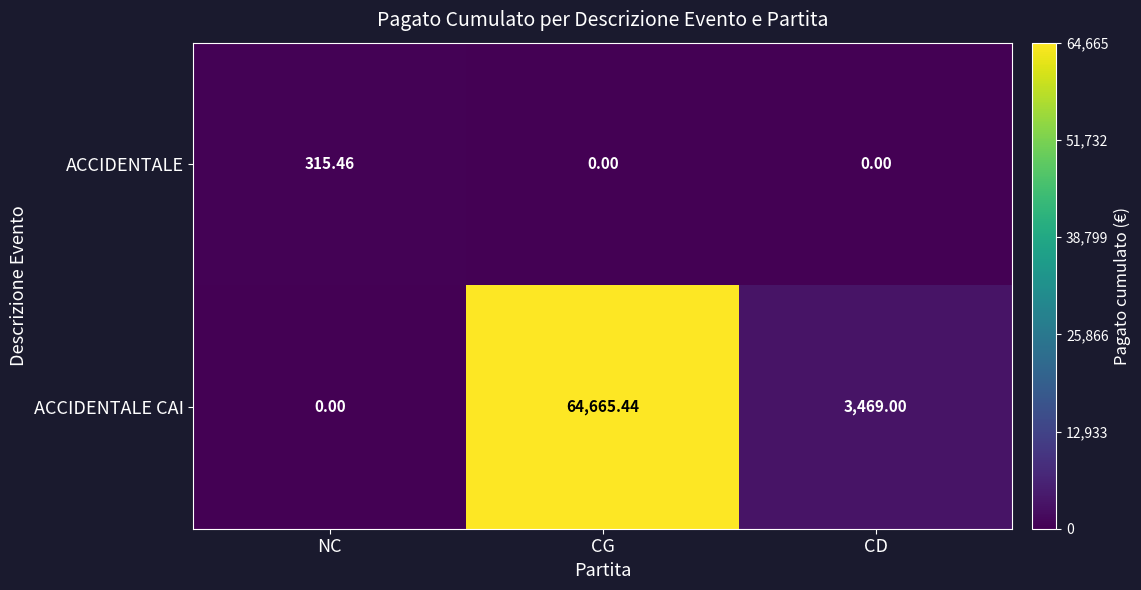

Which series has the largest total across all categories?

ACCIDENTALE CAI